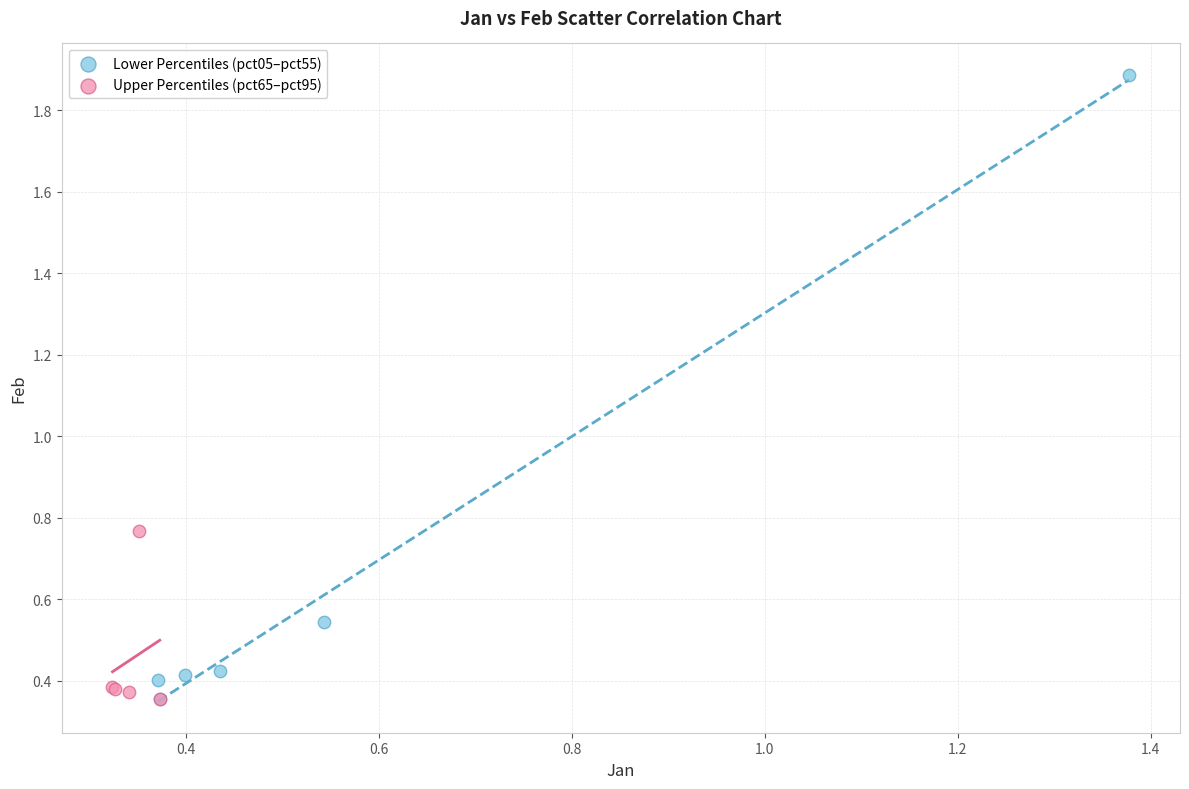

Which series has the widest spread of Y values?

Lower Percentiles (pct05–pct55)